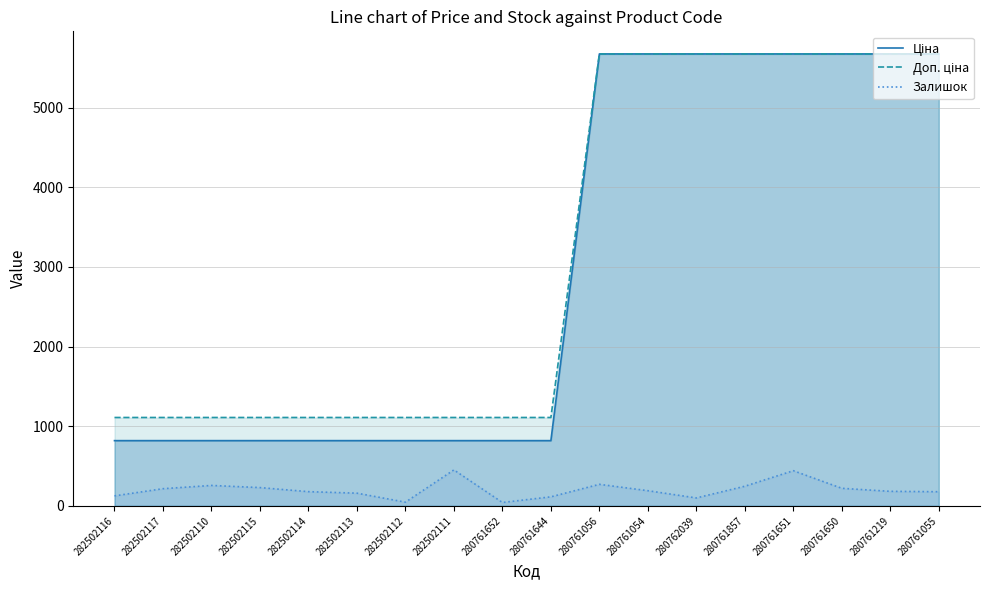

Which series has the largest range (max minus min)?

Ціна